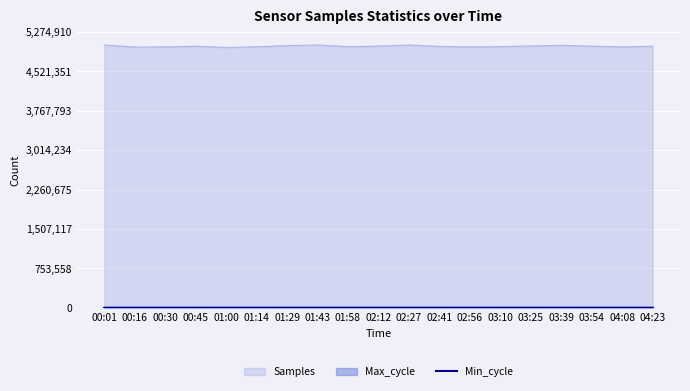

True or false: Max_cycle and Samples intersect in this chart.

False